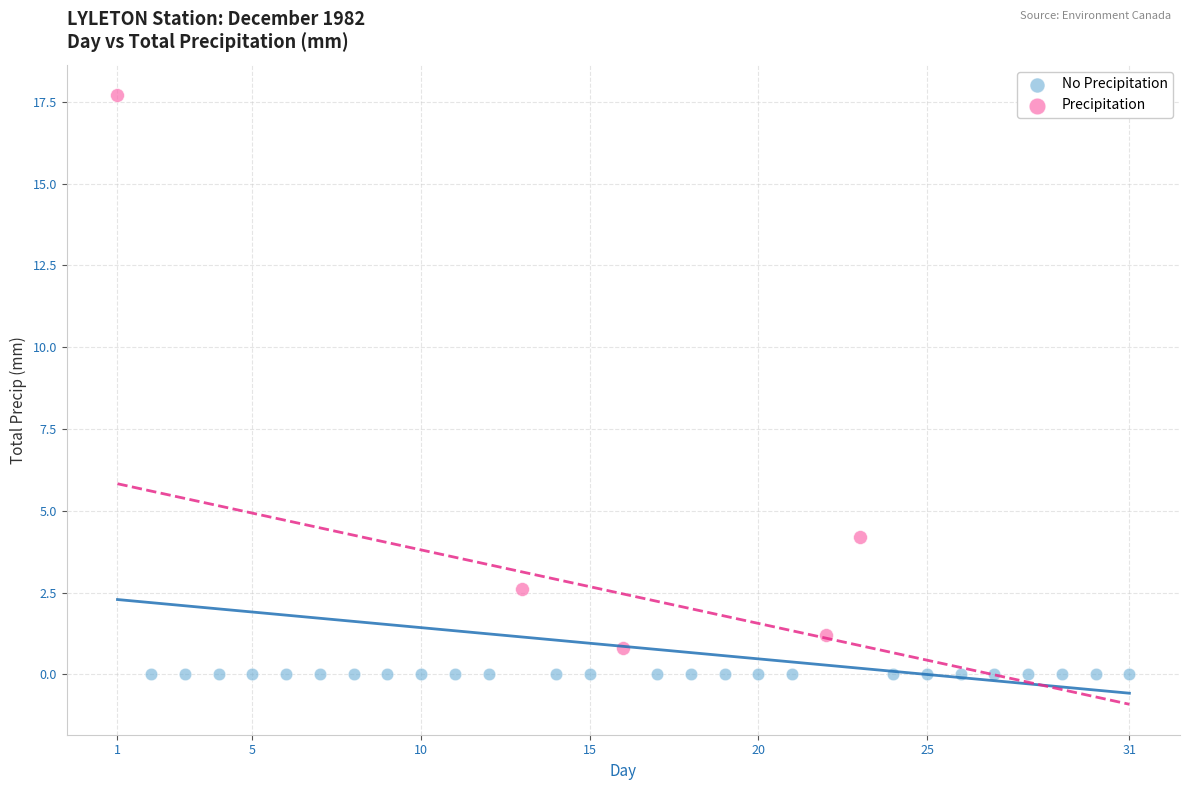

Which series contains the highest Y value?

Precipitation